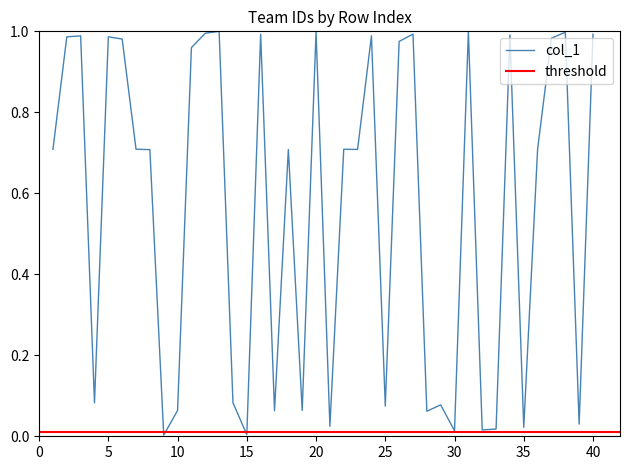

What is the change in value from 20 to 39?

-1.0